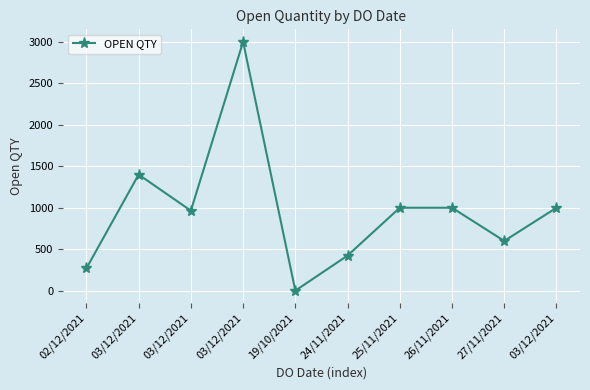

What is the difference between the maximum and second lowest values?

2730